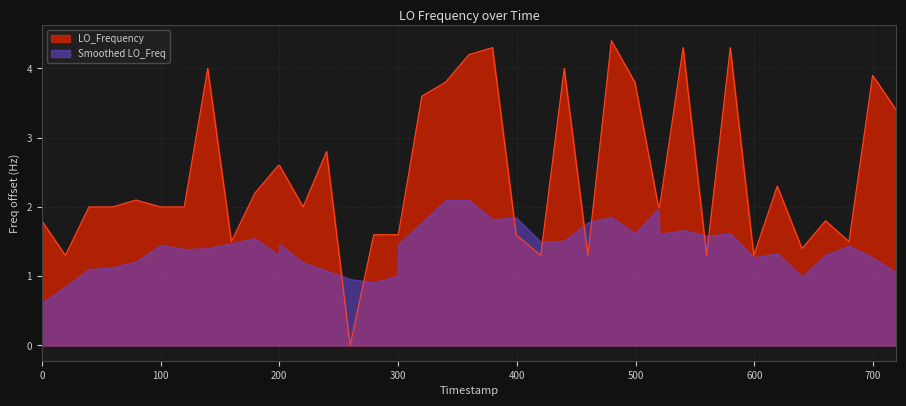

Which series has the largest total across all categories?

LO_Frequency